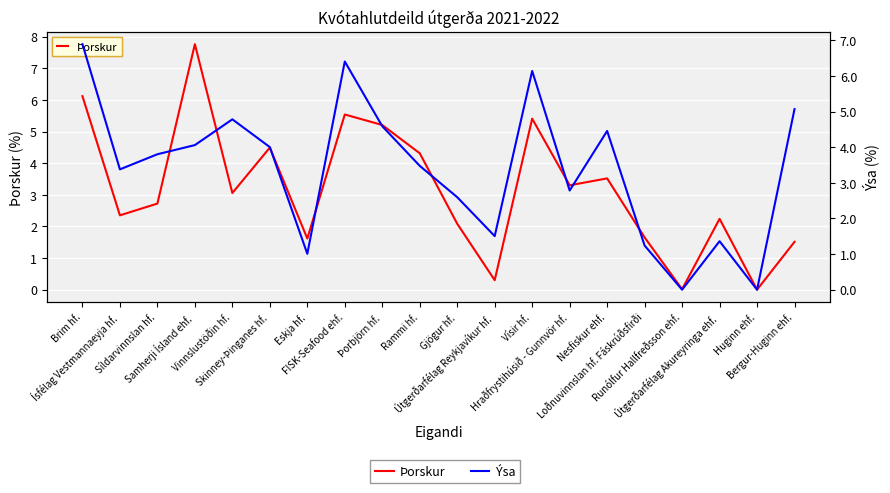

Reading left to right, list all the values displayed in this chart.

Þorskur: Brim hf.=6.1	Ísfélag Vestmannaeyja hf.=2.4	Síldarvinnslan hf.=2.7	Samherji Ísland ehf.=7.8	Vinnslustöðin hf.=3.1	Skinney-Þinganes hf.=4.5	Eskja hf.=1.6	FISK-Seafood ehf.=5.5	Þorbjörn hf.=5.2	Rammi hf.=4.3	Gjögur hf.=2.1	Útgerðarfélag Reykjavíkur hf.=0.3	Vísir hf.=5.4	Hraðfrystihúsið - Gunnvör hf.=3.3	Nesfiskur ehf.=3.5	Loðnuvinnslan hf. Fáskrúðsfirði=1.7	Runólfur Hallfreðsson ehf.=0.0	Útgerðarfélag Akureyringa ehf.=2.2	Huginn ehf.=0.0	Bergur-Huginn ehf.=1.5
Ýsa: Brim hf.=6.9	Ísfélag Vestmannaeyja hf.=3.4	Síldarvinnslan hf.=3.8	Samherji Ísland ehf.=4.1	Vinnslustöðin hf.=4.8	Skinney-Þinganes hf.=4.0	Eskja hf.=1.0	FISK-Seafood ehf.=6.4	Þorbjörn hf.=4.6	Rammi hf.=3.5	Gjögur hf.=2.6	Útgerðarfélag Reykjavíkur hf.=1.5	Vísir hf.=6.1	Hraðfrystihúsið - Gunnvör hf.=2.8	Nesfiskur ehf.=4.5	Loðnuvinnslan hf. Fáskrúðsfirði=1.2	Runólfur Hallfreðsson ehf.=0.0	Útgerðarfélag Akureyringa ehf.=1.4	Huginn ehf.=0.0	Bergur-Huginn ehf.=5.1